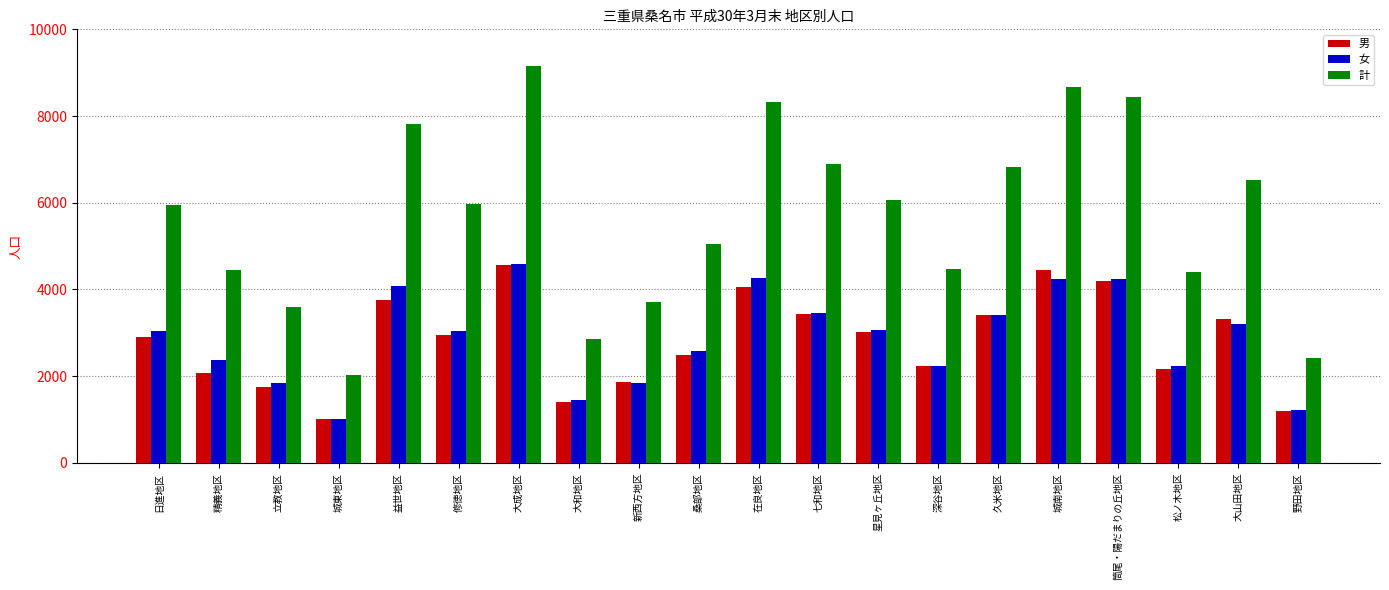

At which label does 計 first exceed 5979?

益世地区